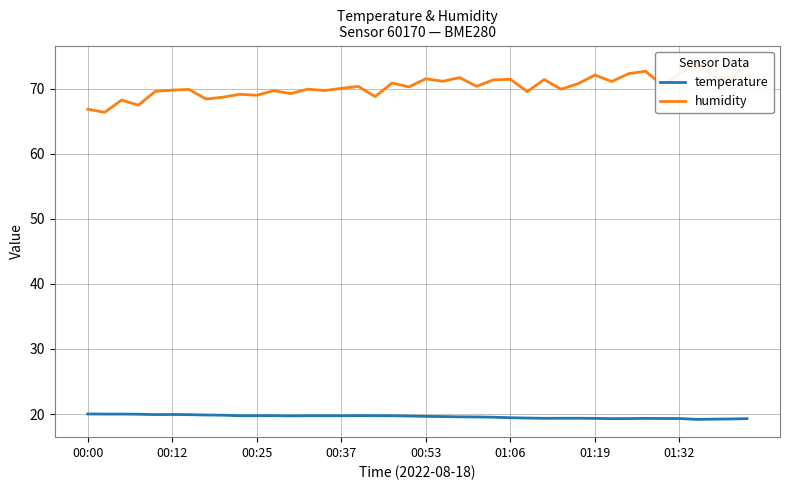

What is the sum of all humidity values?

2814.0